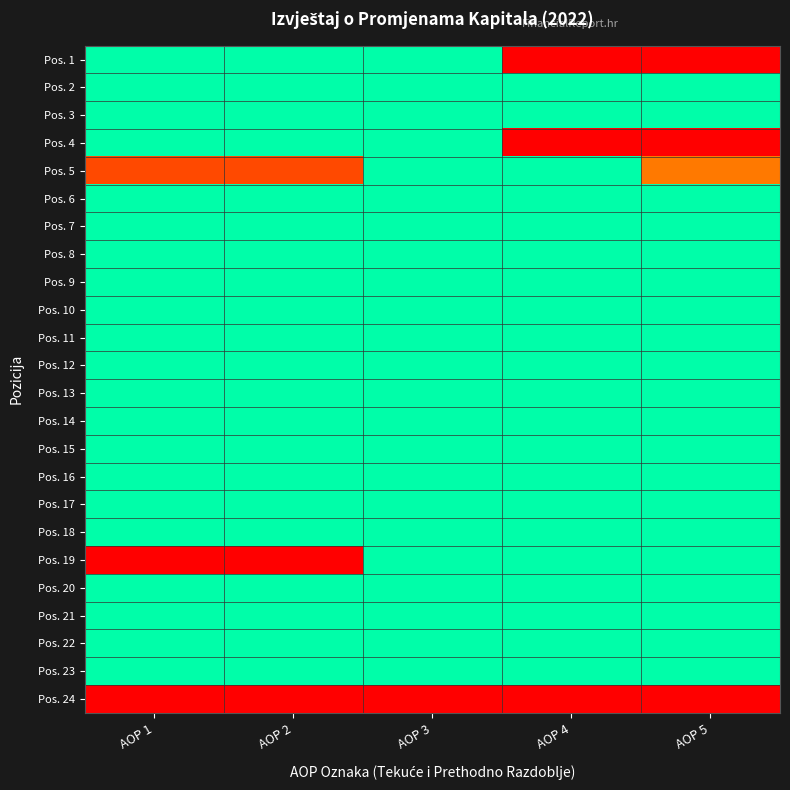

At how many categories does at least one series exceed 12?

5